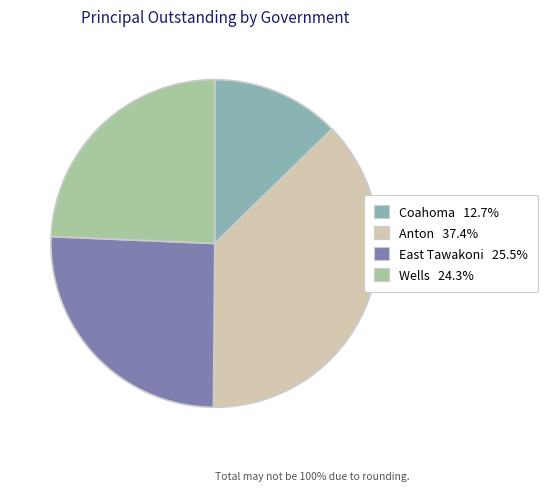

Is there a majority slice in this chart?

No